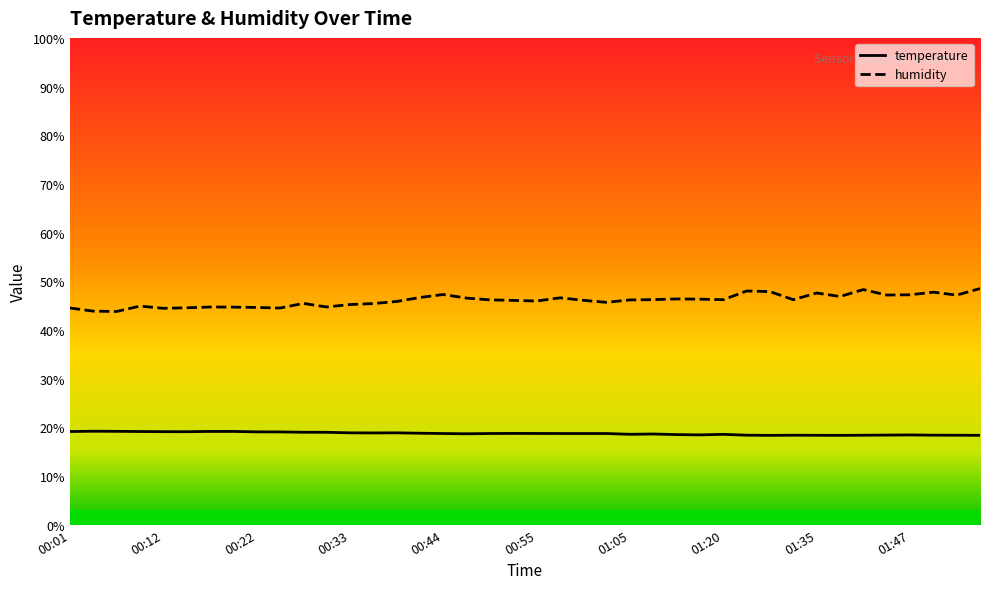

The value of humidity at 01:35 is 70.9. True or false?

False